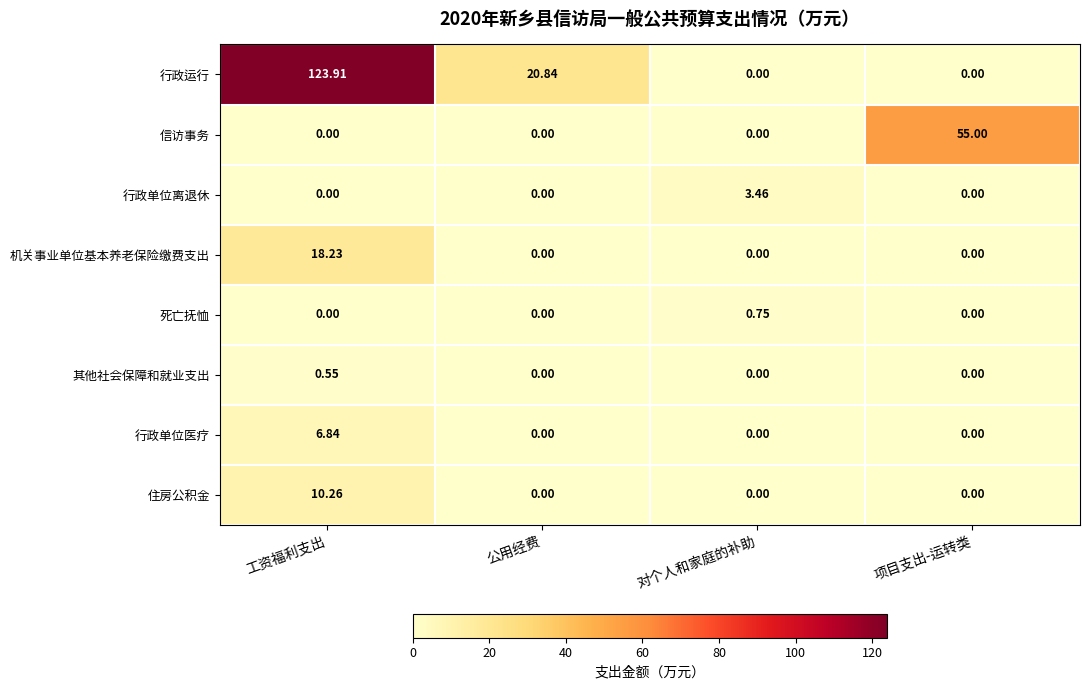

At which category is the sum across all series the highest?

工资福利支出